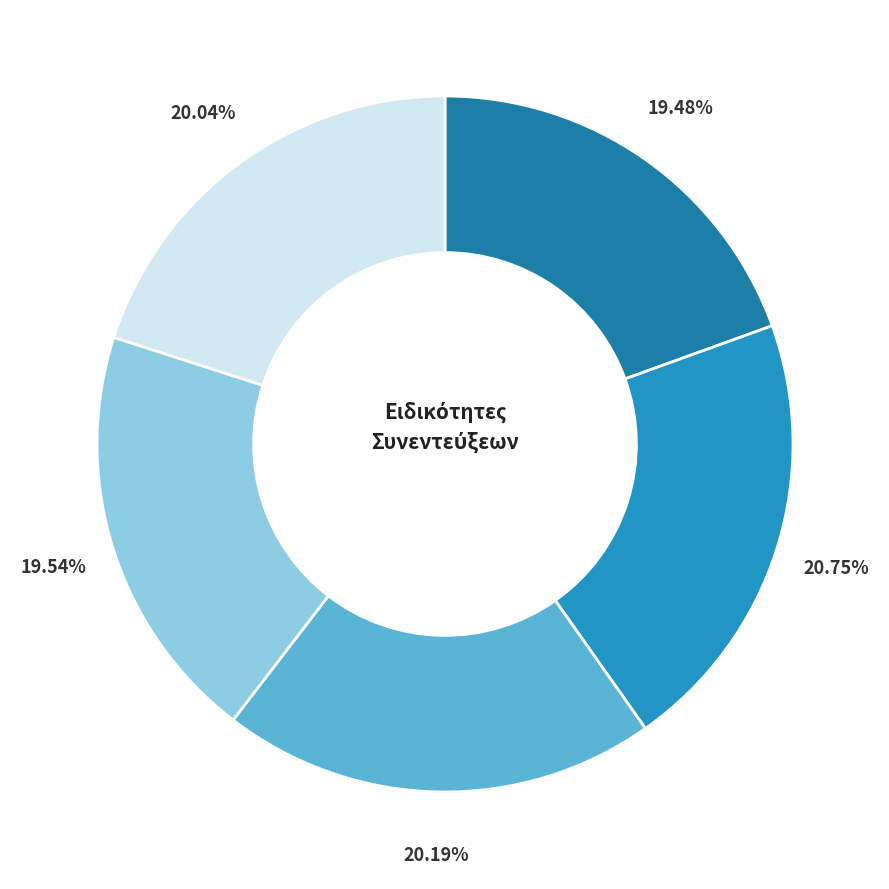

Count the number of slices in the pie.

5